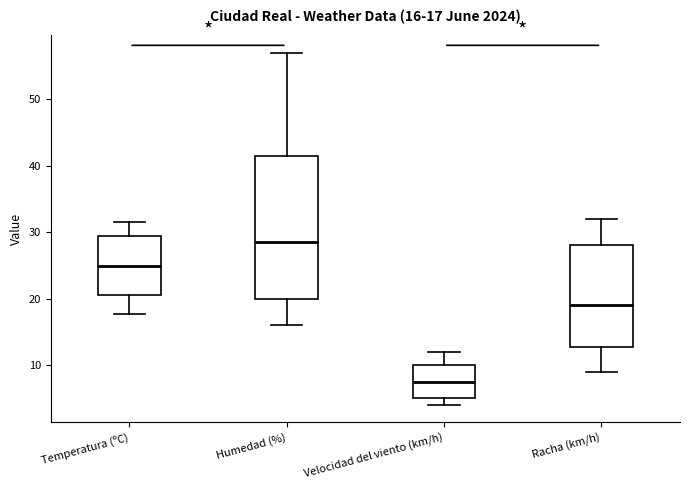

Which box's median line is the highest?

Humedad (%)